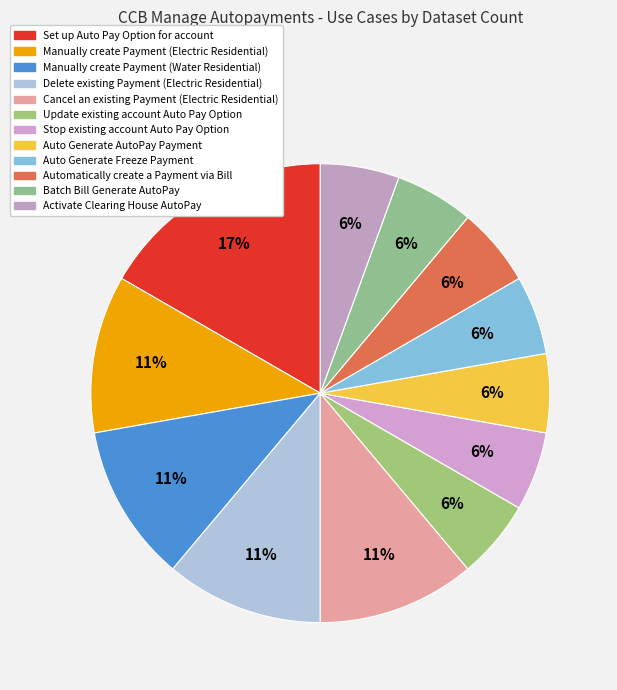

Does Update existing account Auto Pay Option account for over 50% of the chart?

No